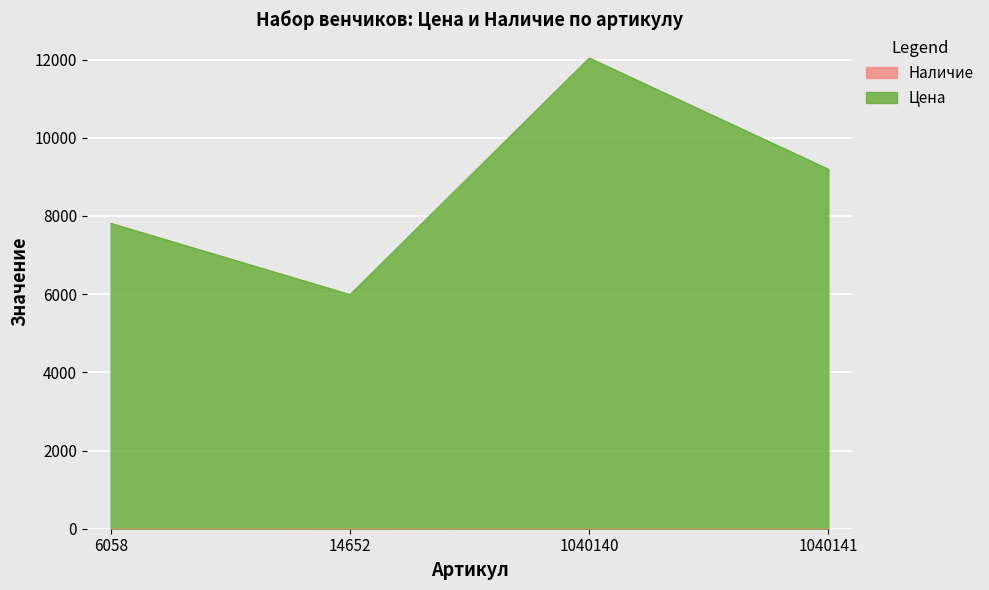

In Наличие, how many points are higher than both neighbors (excluding endpoints)?

1